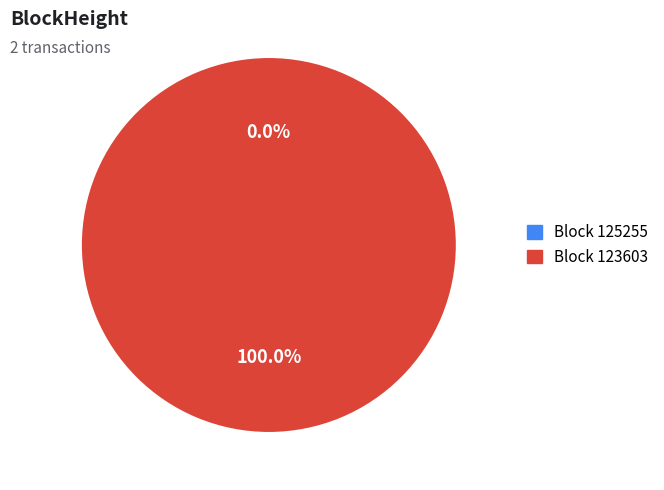

Does 123603 account for over 50% of the chart?

Yes